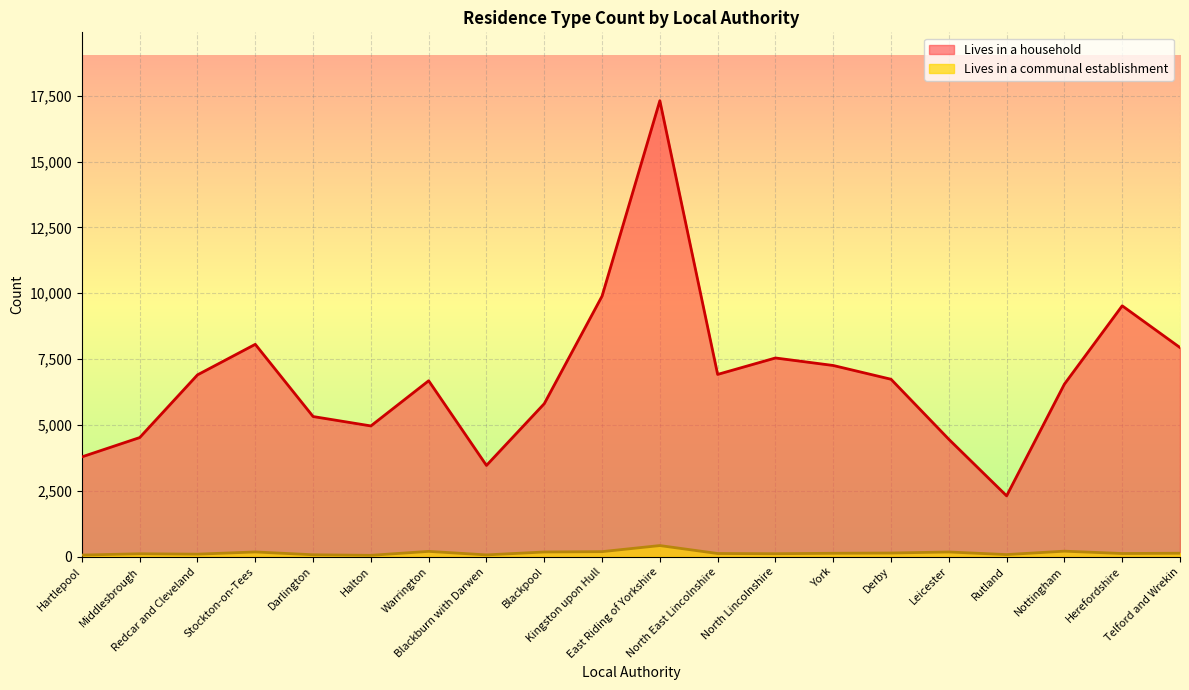

What is the total value across all series at Kingston upon Hull?

10079